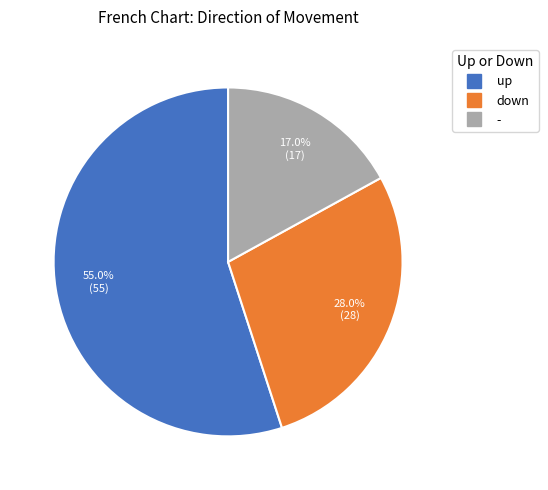

Rank the categories by value from highest to lowest.

up, down, -